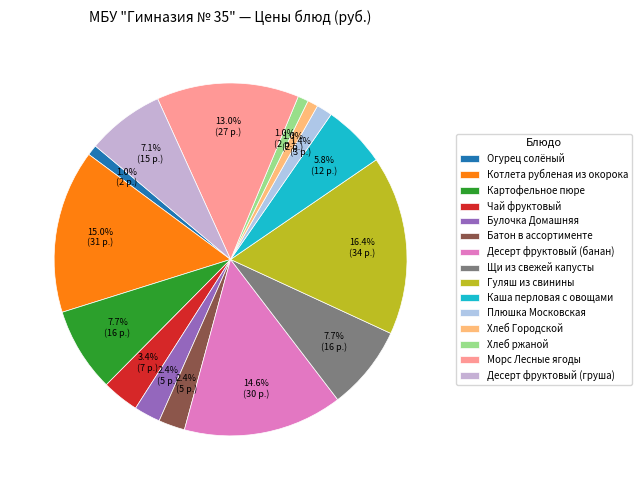

Which category has the biggest portion of the pie?

Гуляш из свинины